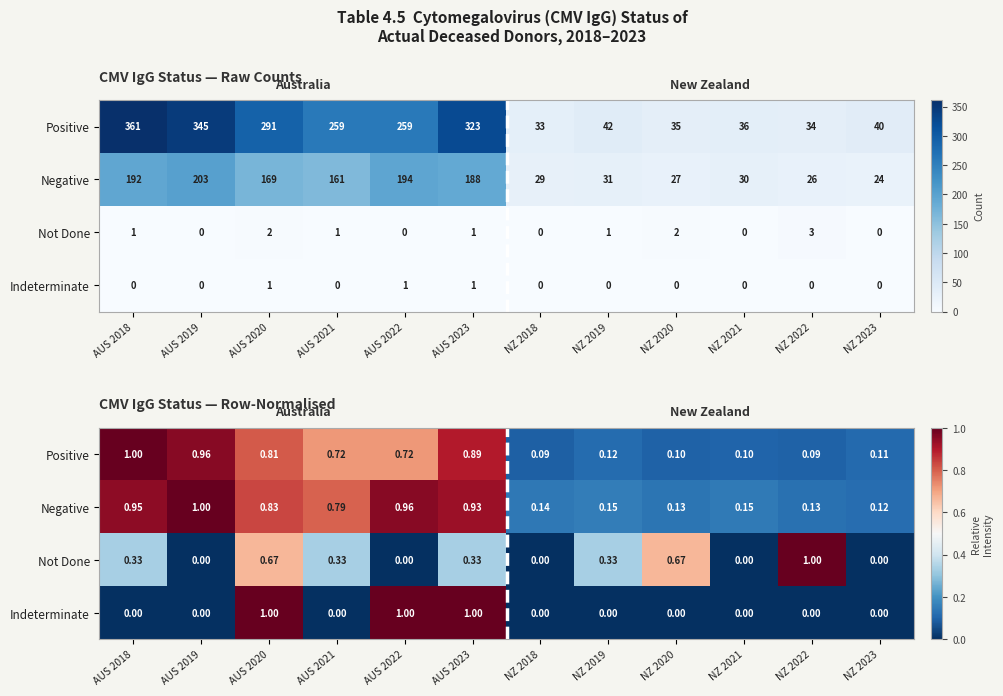

List the labels in order of Positive value, largest first.

AUS 2018, AUS 2019, AUS 2023, AUS 2020, AUS 2021, AUS 2022, NZ 2019, NZ 2023, NZ 2021, NZ 2020, NZ 2022, NZ 2018